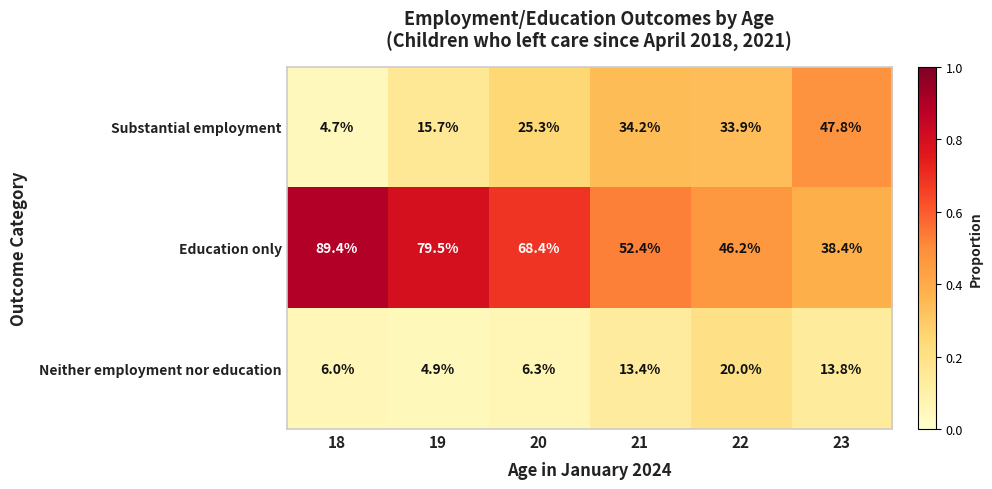

What is the minimum value for Substantial employment?

4.7